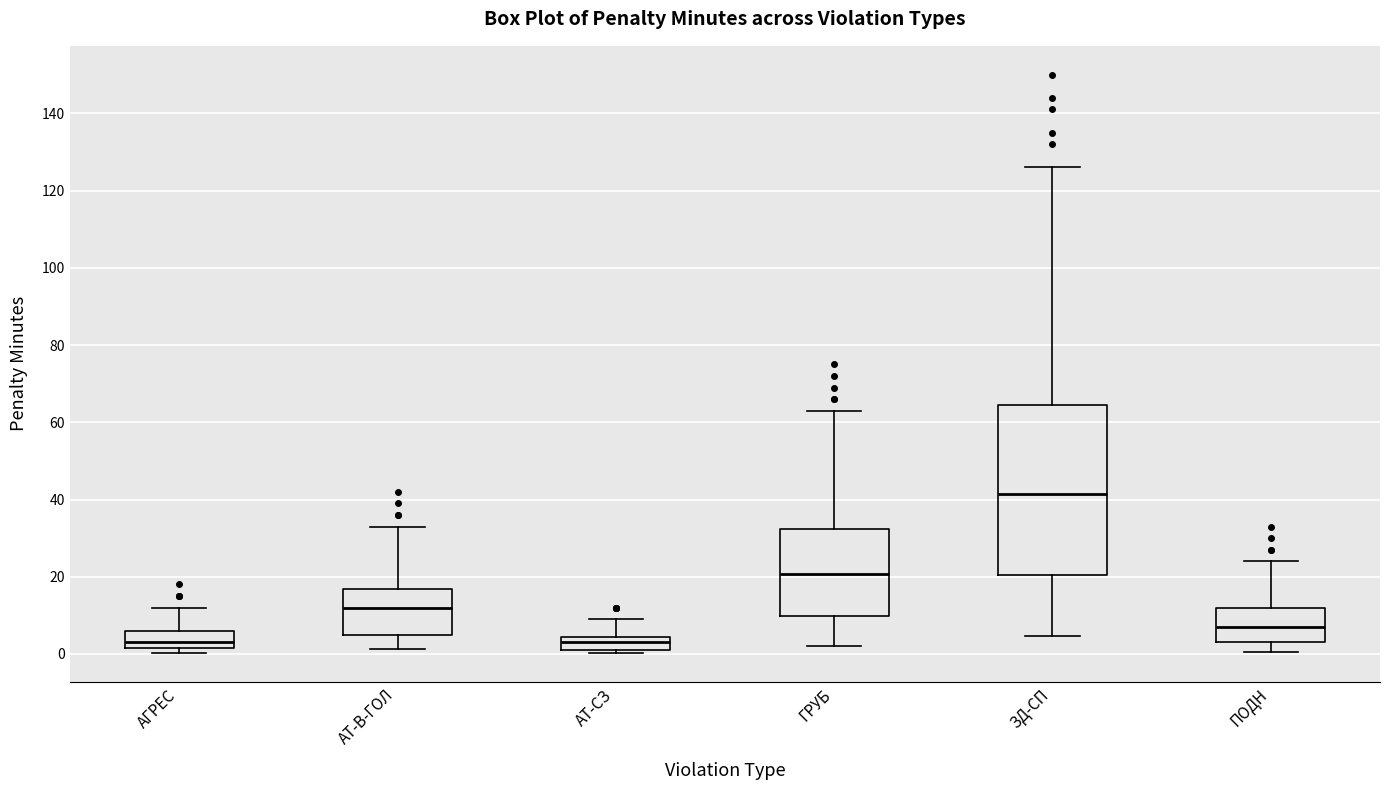

Reading left to right, transcribe this box plot: for each box, give where its median line is, the range the box spans, and where its two whiskers end, as read against the y-axis. The values are not printed on the chart, so give them approximately, as read against the axis.

АГРЕС: median 4, box 2 to 6, whiskers 0 to 12
АТ-В-ГОЛ: median 12, box 6 to 16, whiskers 2 to 34
АТ-СЗ: median 4 (inside the box), box 2 to 4, whiskers 0 to 10
ГРУБ: median 20, box 10 to 32, whiskers 2 to 64
ЗД-СП: median 42, box 20 to 64, whiskers 4 to 126
ПОДН: median 8, box 4 to 12, whiskers 0 to 24